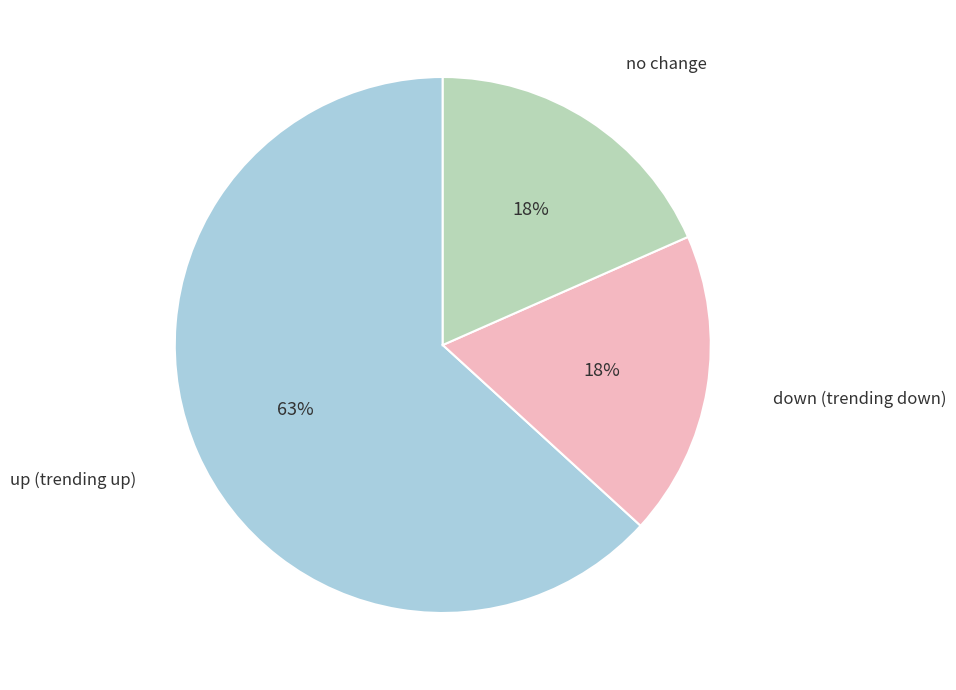

To the nearest percent, what is the average slice percentage?

33%